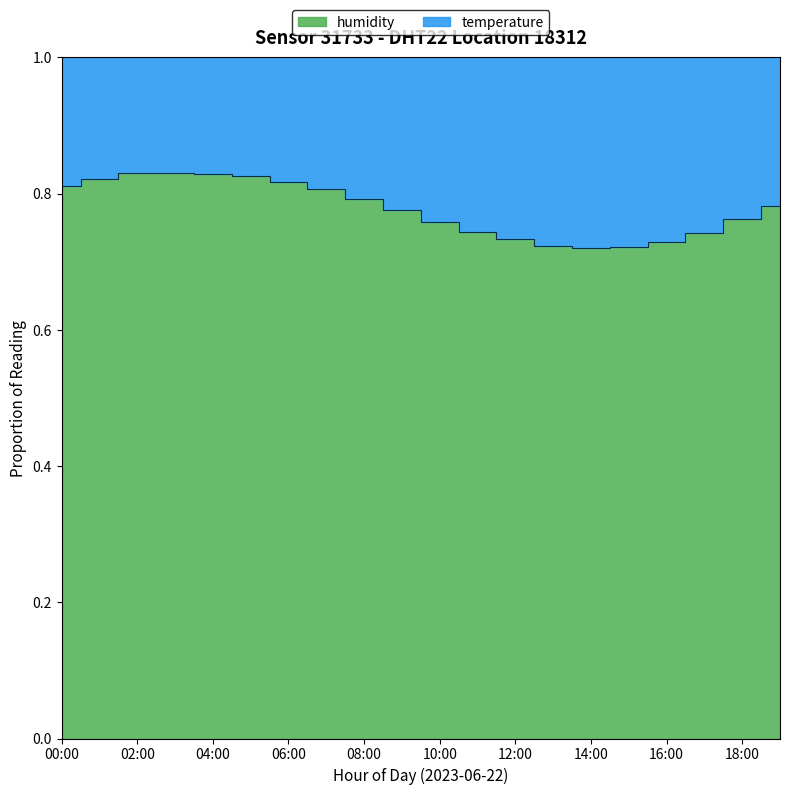

The value at 02:00 is 0.3. True or false?

False